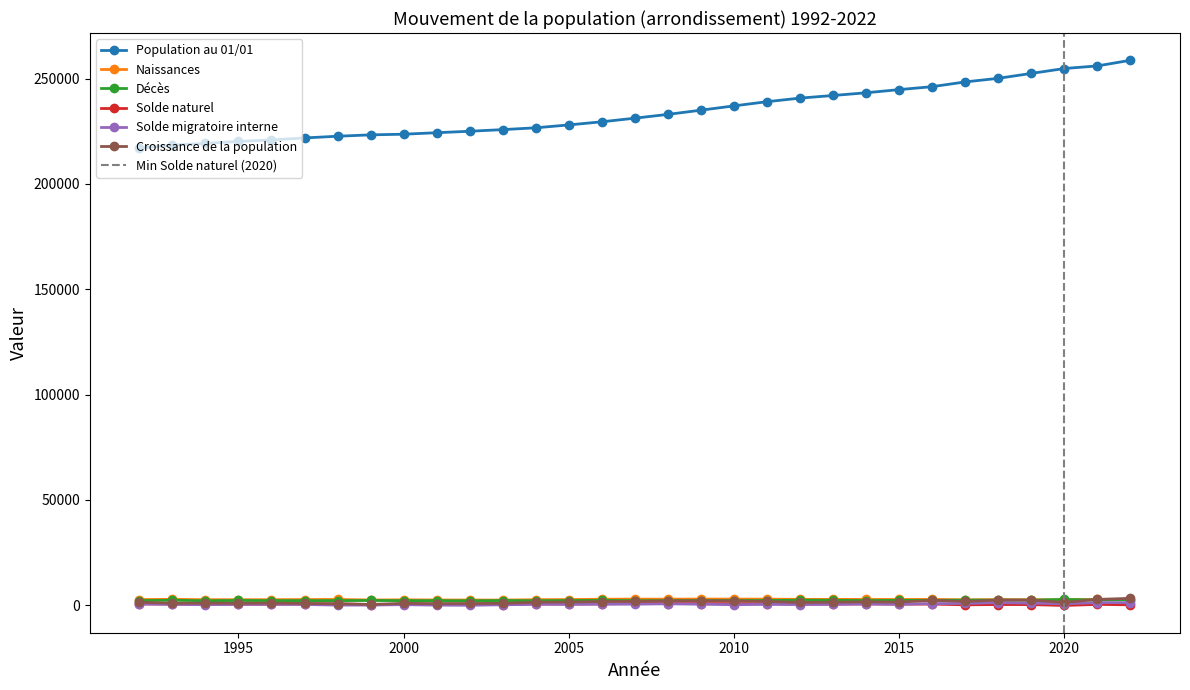

What is the total value across all series at 2014?

250630